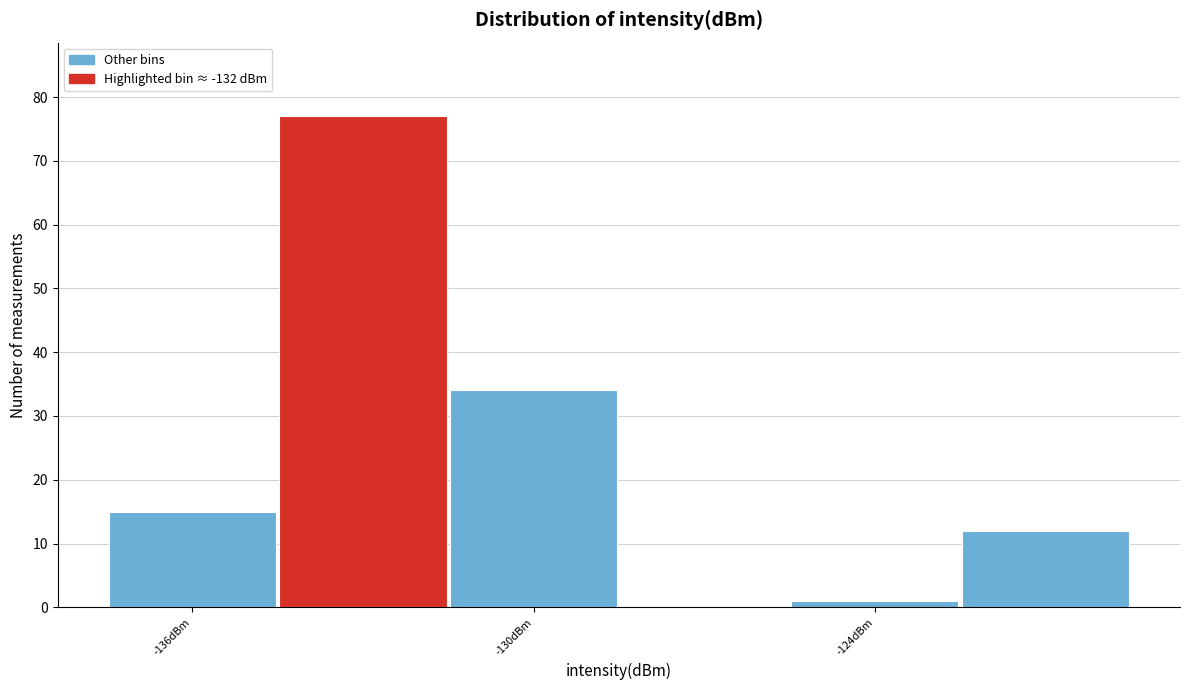

Read against the x-axis, roughly where is the centre of the tallest bar?

-133